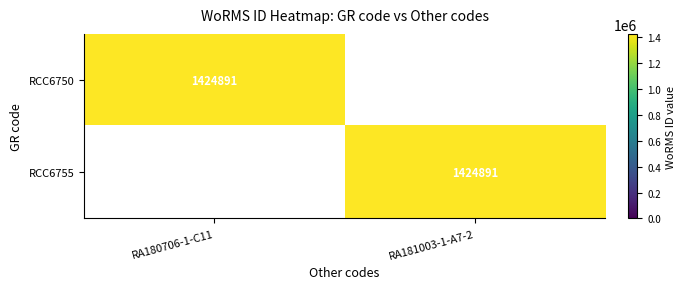

Count the number of data series in this chart.

2